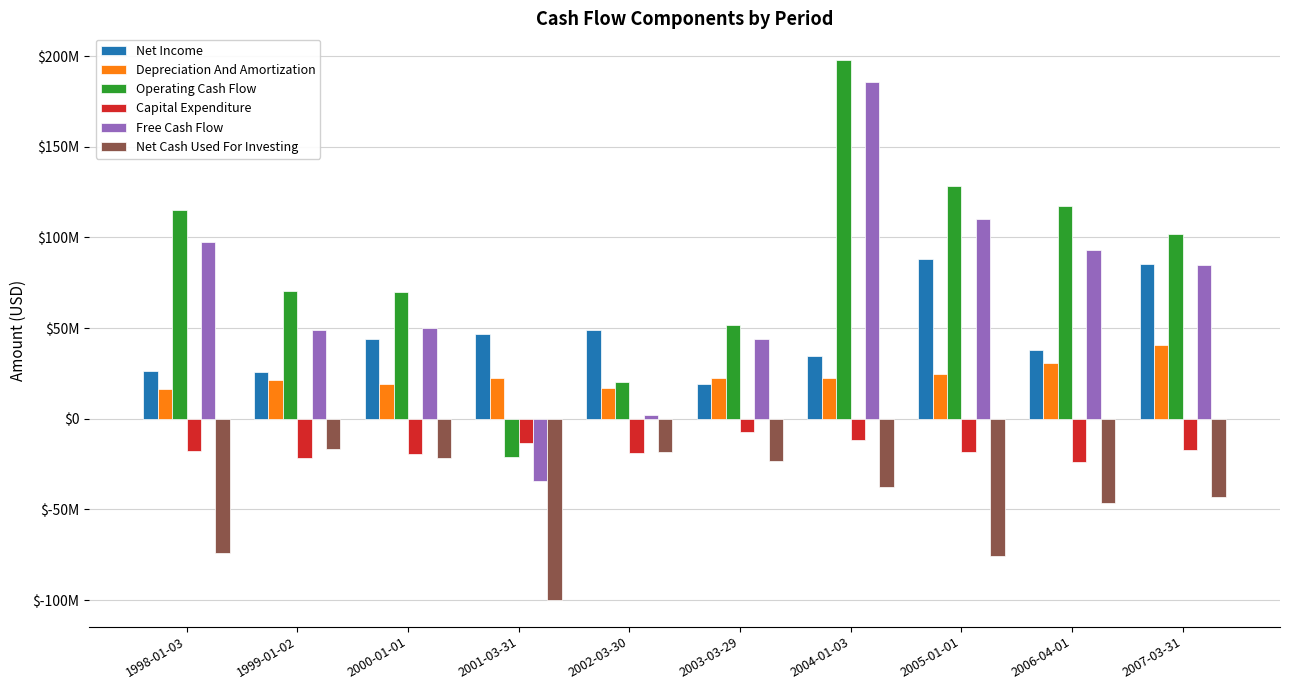

At which label does Free Cash Flow reach its peak?

2004-01-03